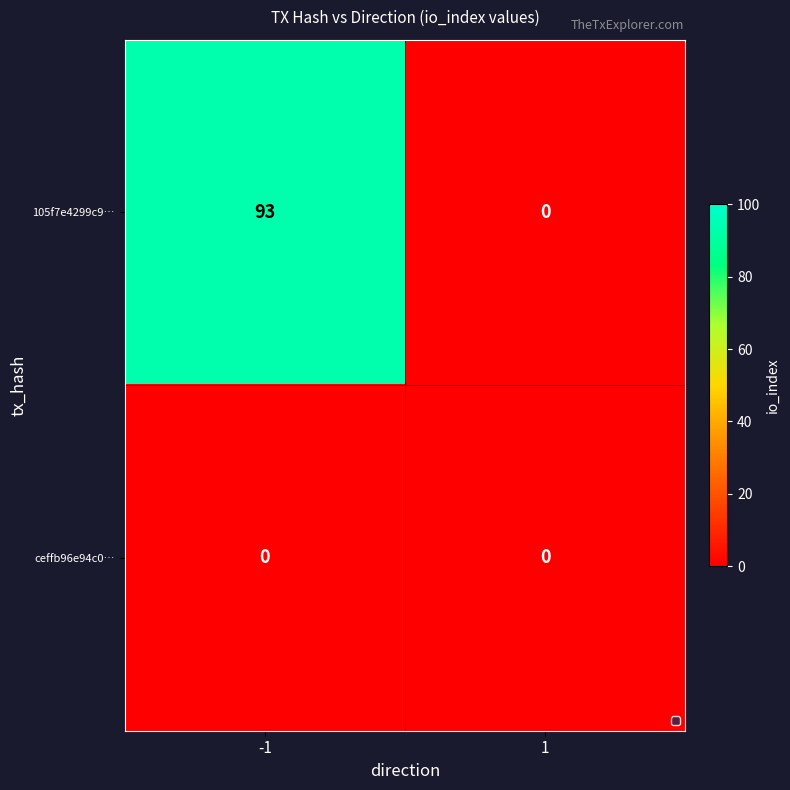

What is the sum of the 105f7e4299c9… values at 1 and -1?

93